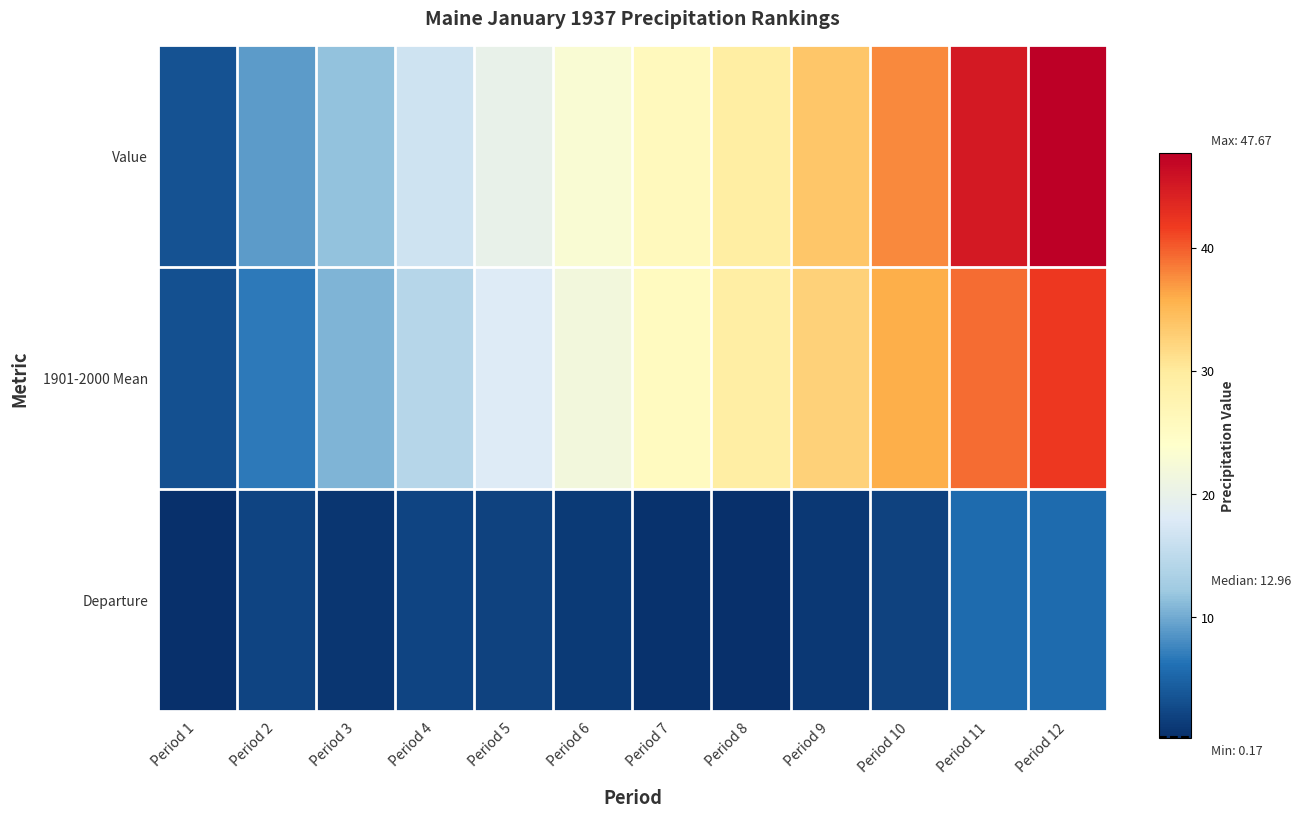

Which series has the largest range (max minus min)?

Value